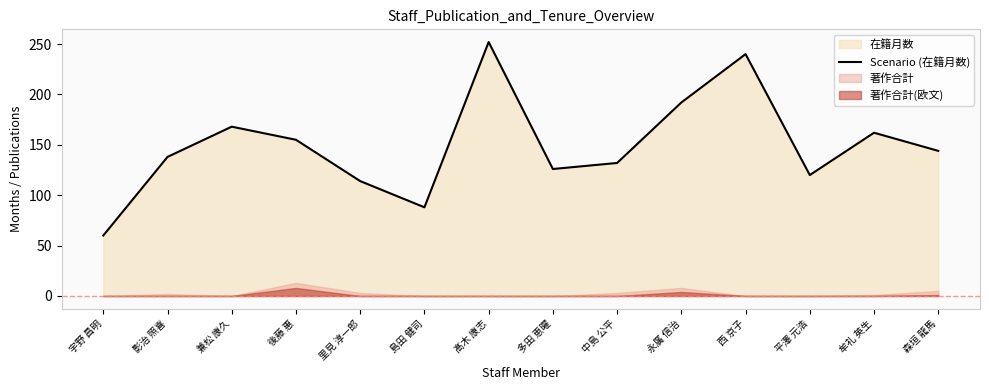

True or false: the data shows 42 at 平澤 元浩.

False